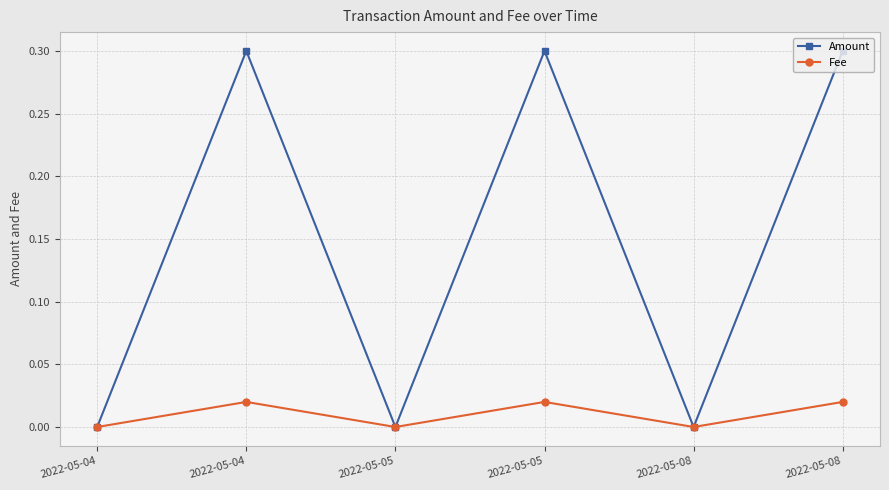

Reading left to right, extract all data points from this chart.

Amount: 0.0	0.3	0.0	0.3	0.0	0.3
Fee: 0.0	0.0	0.0	0.0	0.0	0.0